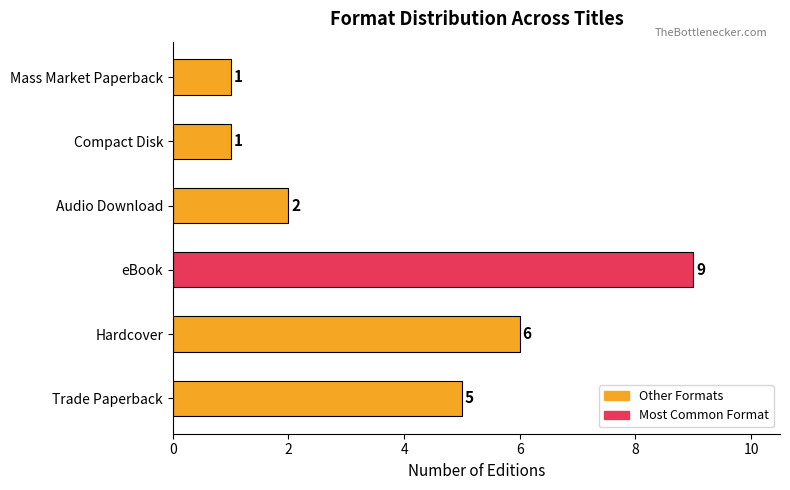

Where is the data nearest to the value 5?

Trade Paperback